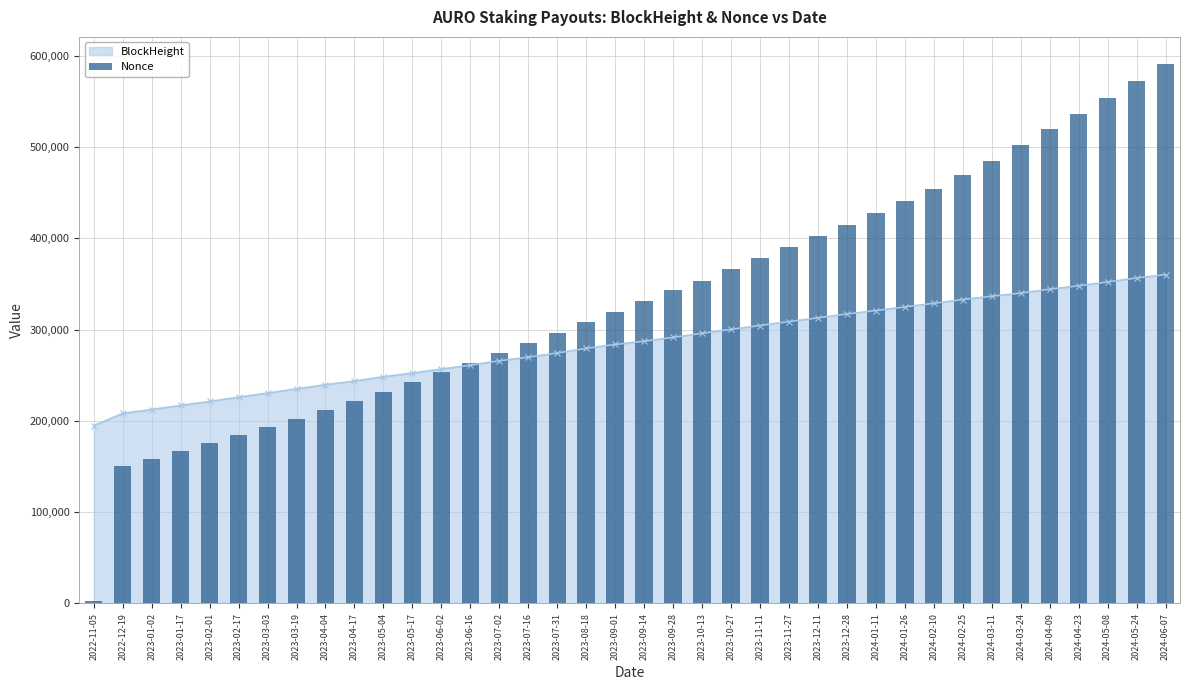

Rank the categories by value from lowest to highest.

2022-11-05, 2022-12-19, 2023-01-02, 2023-01-17, 2023-02-01, 2023-02-17, 2023-03-03, 2023-03-19, 2023-04-04, 2023-04-17, 2023-05-04, 2023-05-17, 2023-06-02, 2023-06-16, 2023-07-02, 2023-07-16, 2023-07-31, 2023-08-18, 2023-09-01, 2023-09-14, 2023-09-28, 2023-10-13, 2023-10-27, 2023-11-11, 2023-11-27, 2023-12-11, 2023-12-28, 2024-01-11, 2024-01-26, 2024-02-10, 2024-02-25, 2024-03-11, 2024-03-24, 2024-04-09, 2024-04-23, 2024-05-08, 2024-05-24, 2024-06-07